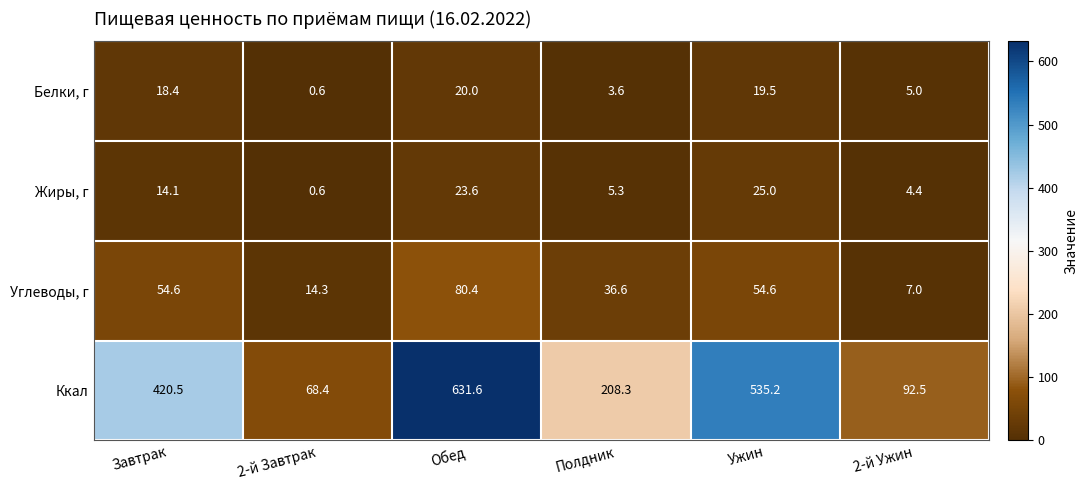

Reading right to left, what are all the values shown in this chart?

Белки, г: 2-й Ужин=5.0	Ужин=19.5	Полдник=3.6	Обед=20.0	2-й Завтрак=0.6	Завтрак=18.4
Жиры, г: 2-й Ужин=4.4	Ужин=25.0	Полдник=5.3	Обед=23.6	2-й Завтрак=0.6	Завтрак=14.1
Углеводы, г: 2-й Ужин=7.0	Ужин=54.6	Полдник=36.6	Обед=80.4	2-й Завтрак=14.3	Завтрак=54.6
Ккал: 2-й Ужин=92.5	Ужин=535.2	Полдник=208.3	Обед=631.6	2-й Завтрак=68.4	Завтрак=420.5